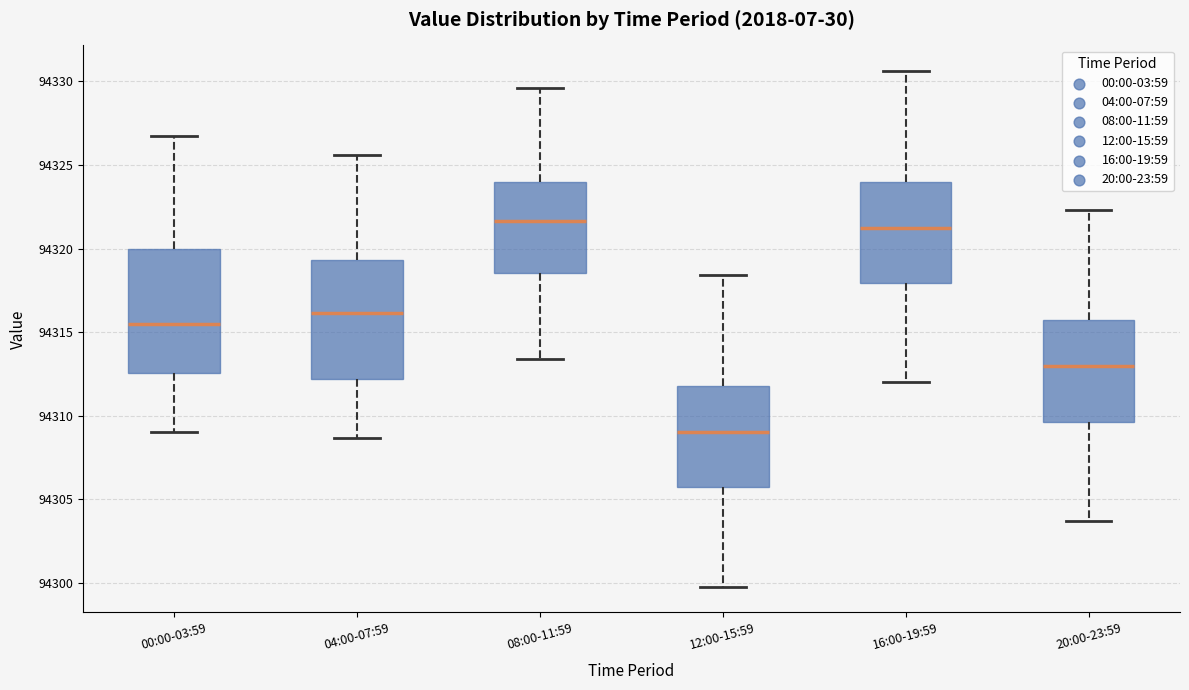

Which box has the lowest median line?

12:00-15:59